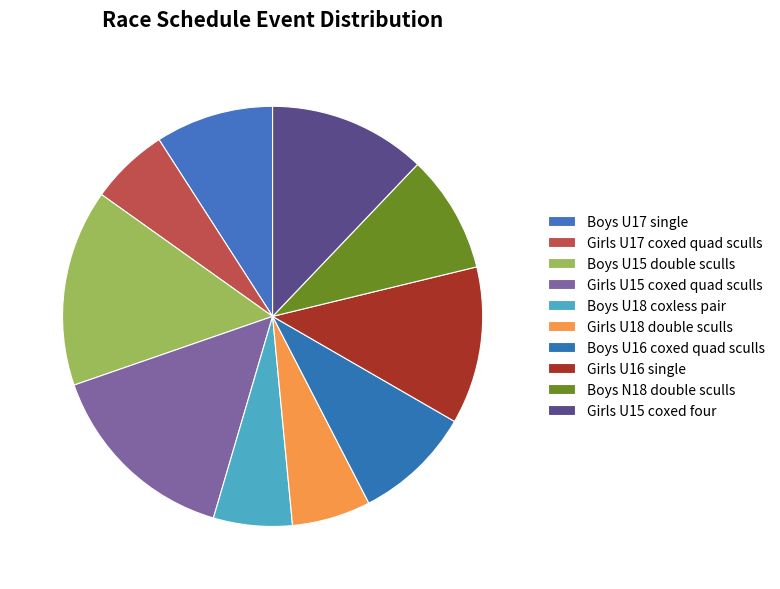

Which category has the biggest portion of the pie?

Boys U15 double sculls